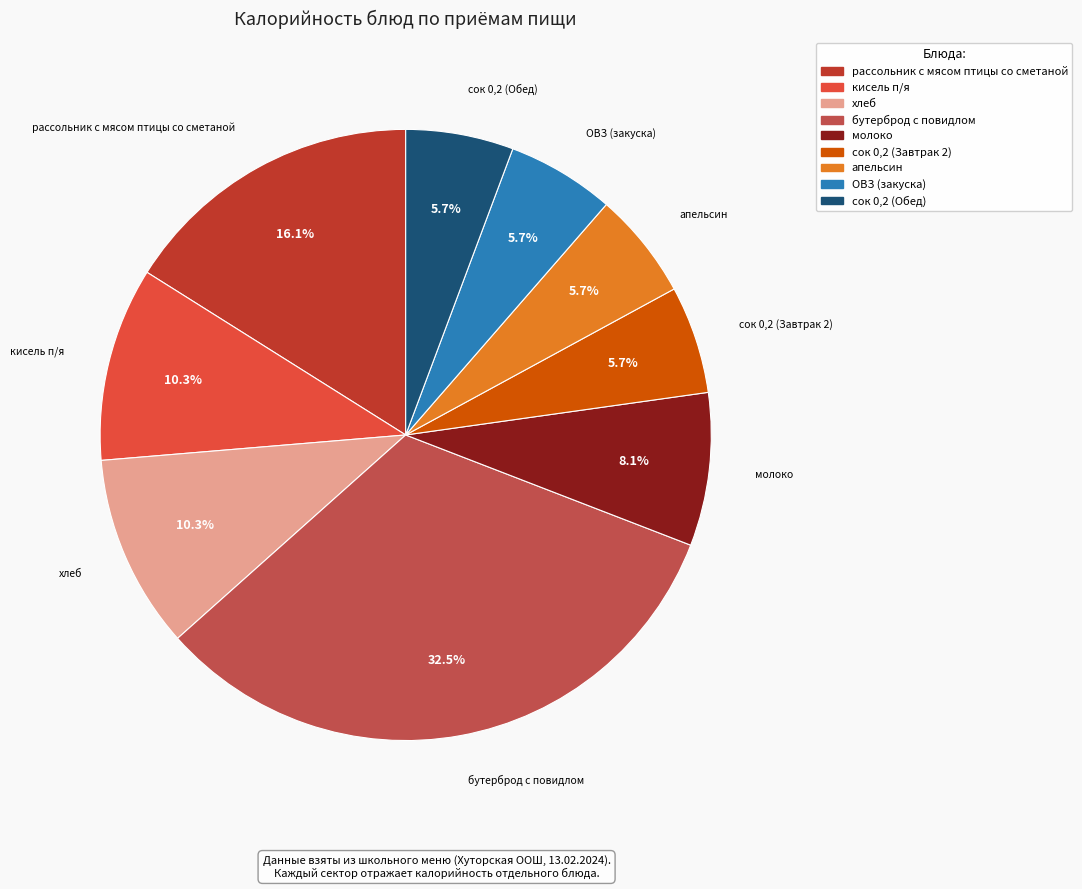

How many segments does this pie chart have?

9